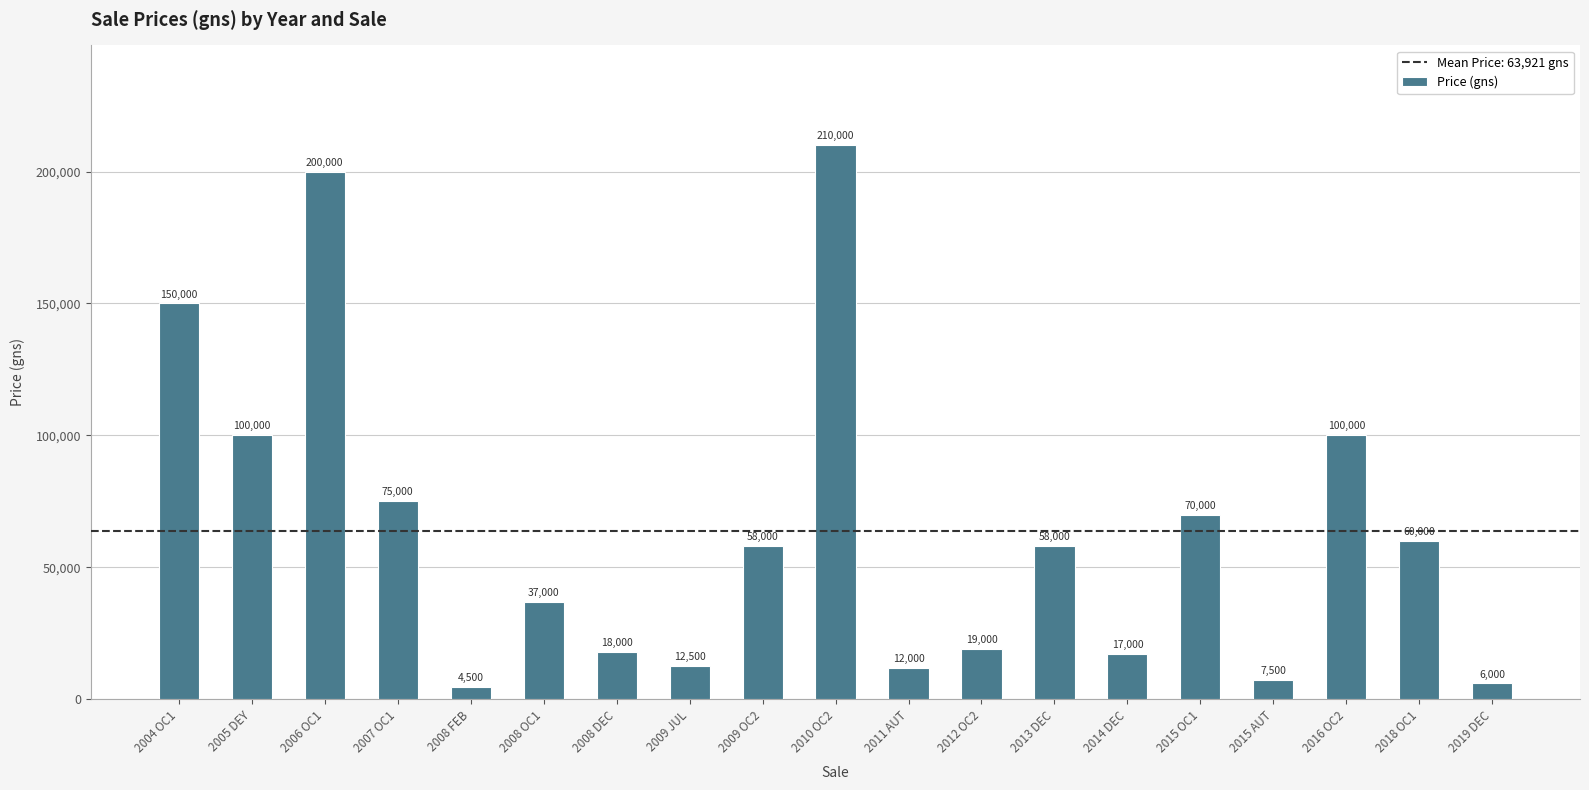

What is the maximum value shown in the chart?

210000